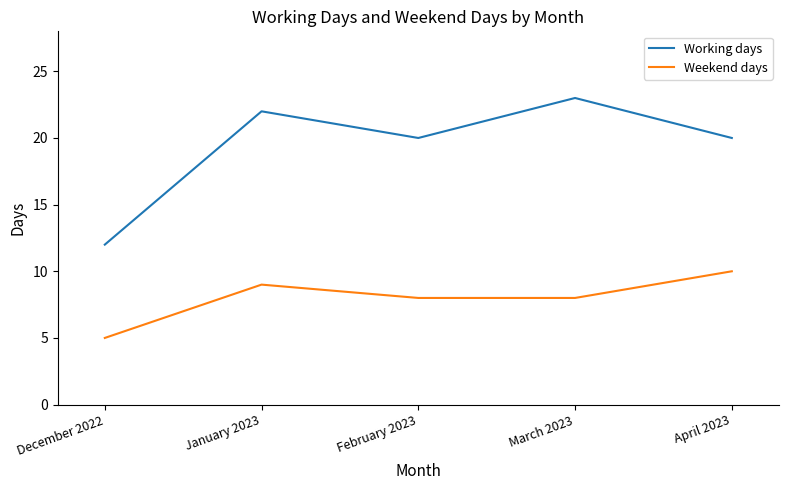

What is the difference between the maximum and minimum values in the Working days series?

11